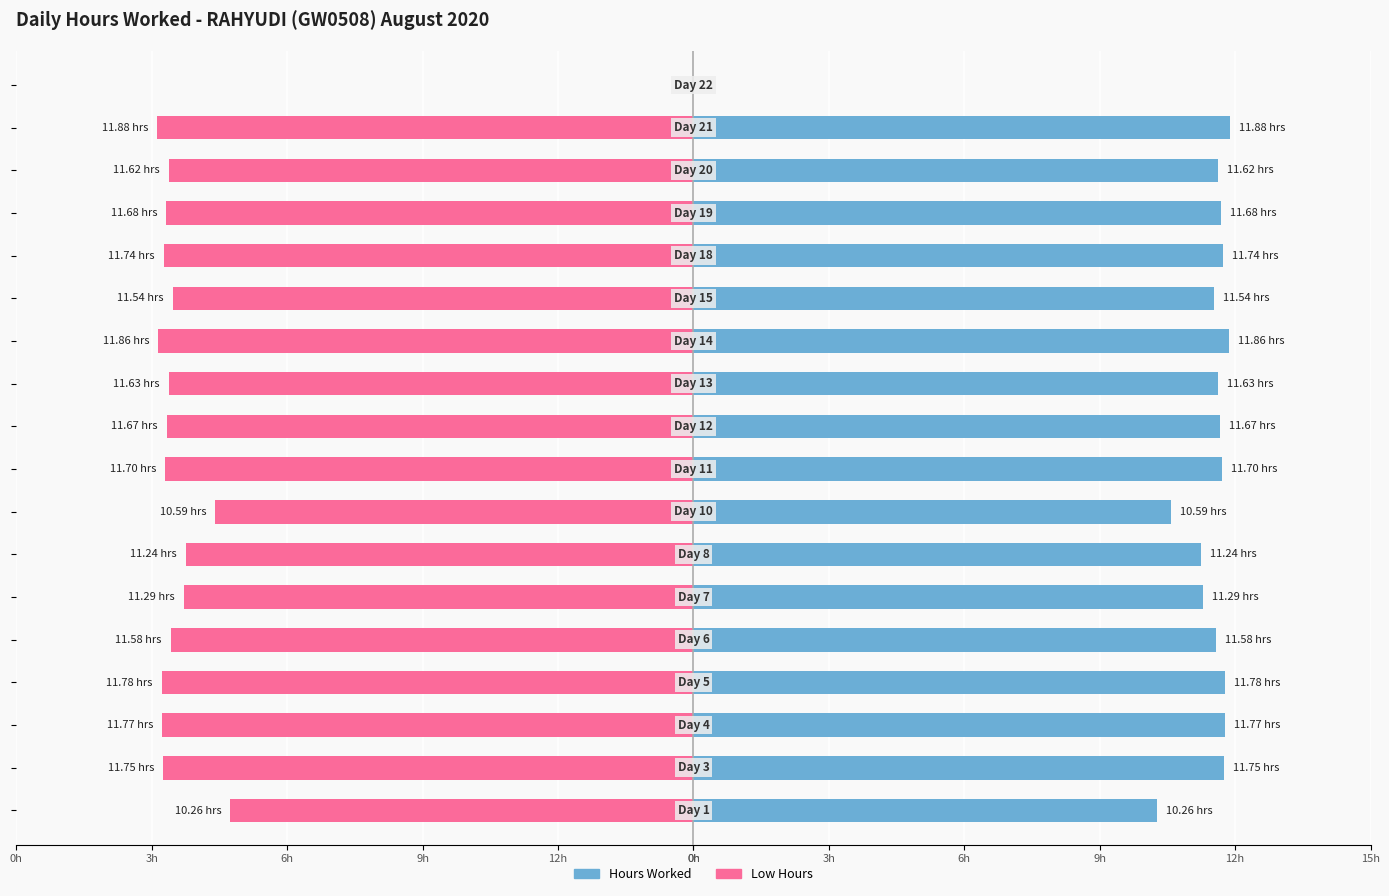

Rank the series by their maximum value, from lowest to highest.

Low Hours, Hours Worked